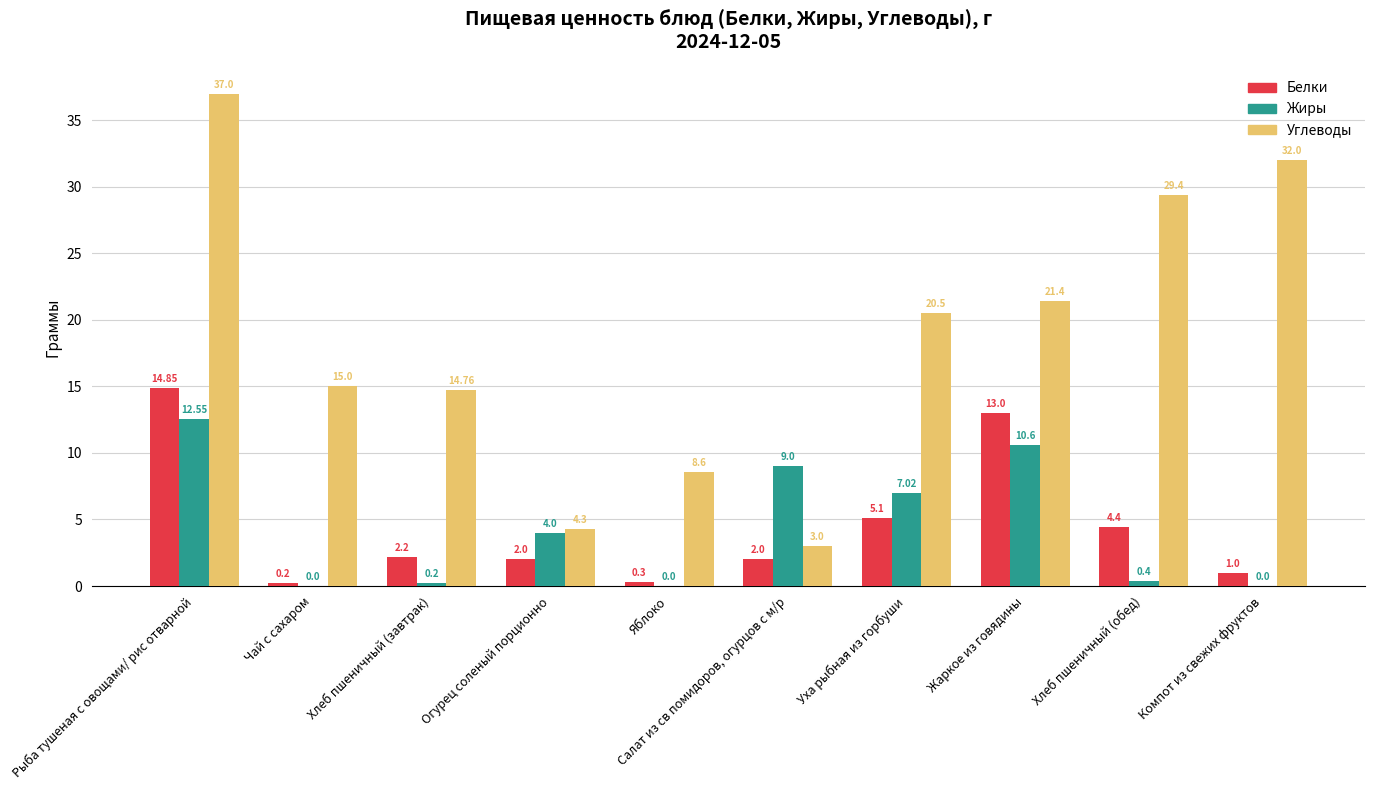

What is the sum of the Жиры values at Жаркое из говядины and Компот из свежих фруктов?

10.6